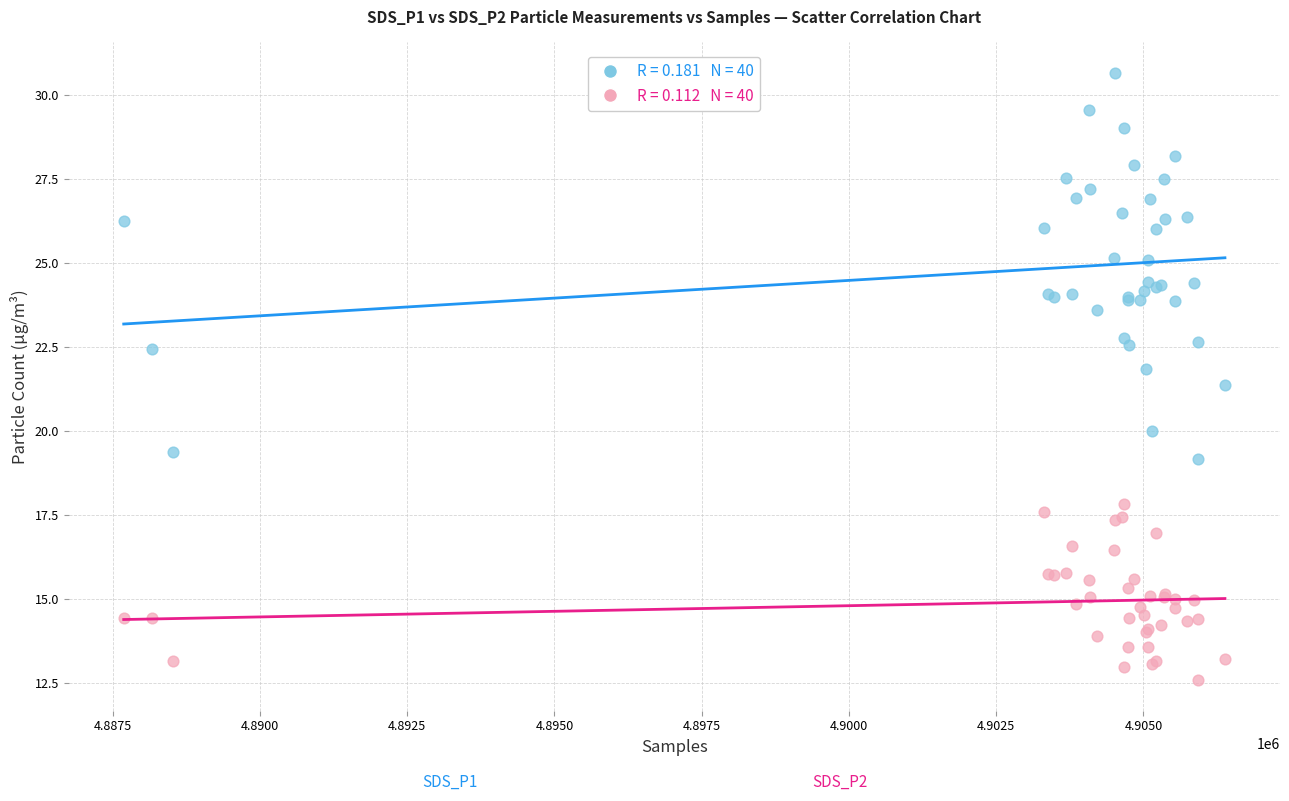

Across all series, what Y value is closest to 21?

21.4